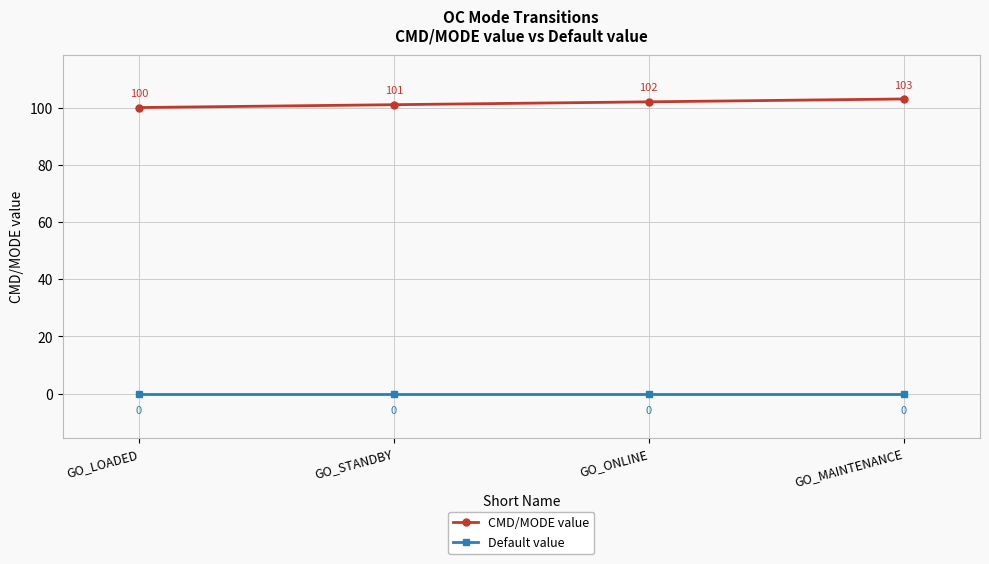

List the series in order of their peak value, lowest first.

Default value, CMD/MODE value